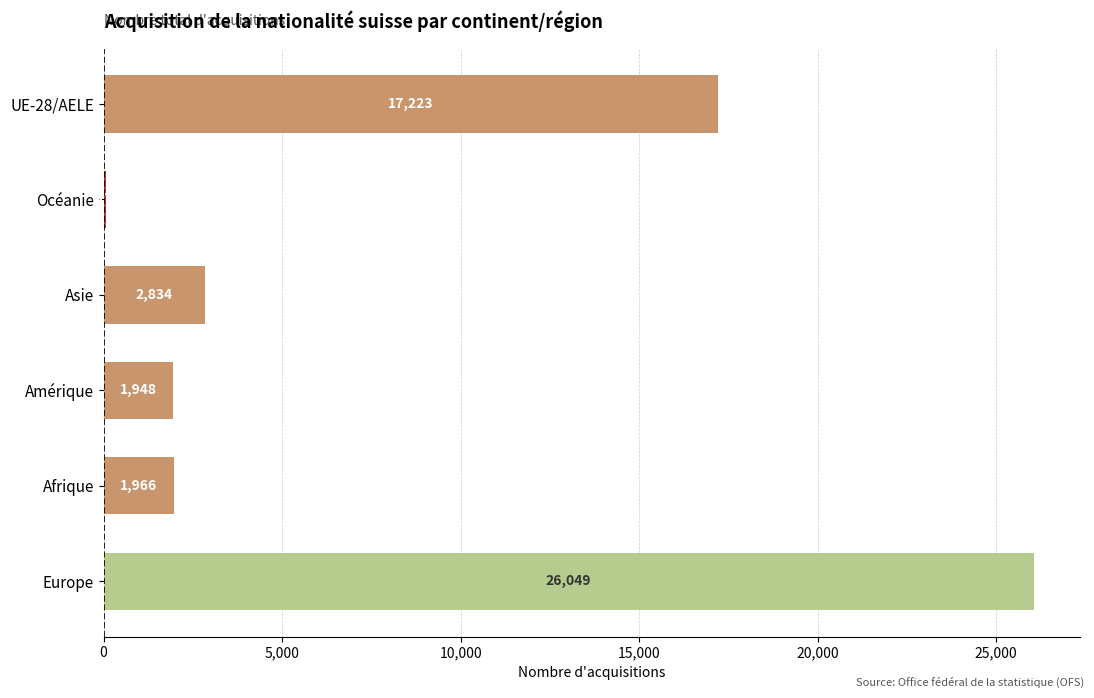

Approximately how many times larger is the value at Europe compared to UE-28/AELE?

1.5